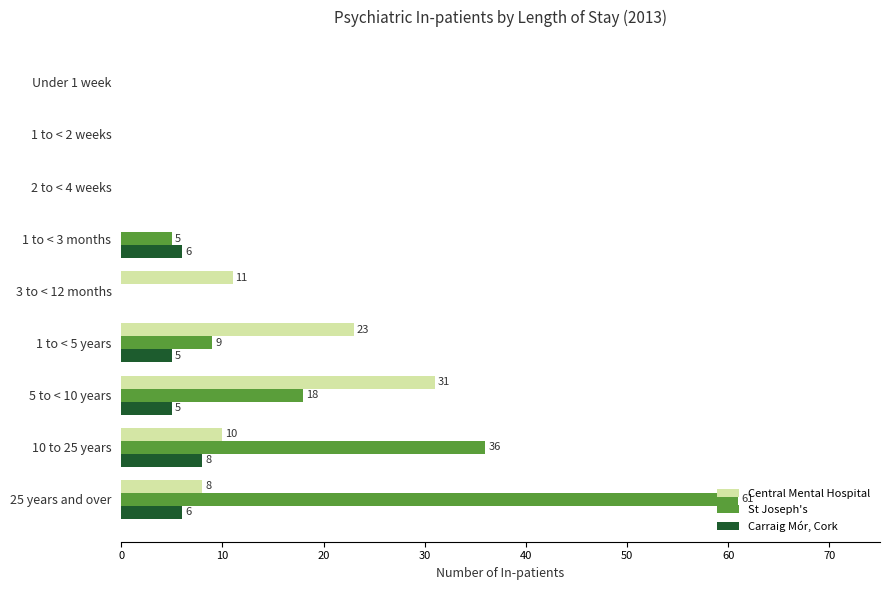

What is the total value across all series at 5 to < 10 years?

54